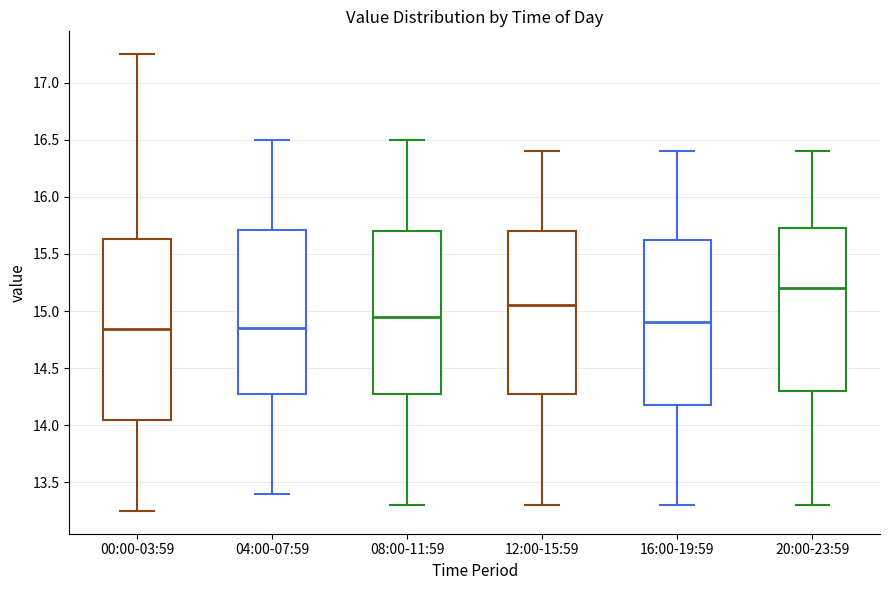

Reading left to right, transcribe this box plot: for each box, give where its median line is, the range the box spans, and where its two whiskers end, as read against the y-axis. The values are not printed on the chart, so give them approximately, as read against the axis.

00:00-03:59: median 14.85, box 14.05 to 15.65, whiskers 13.25 to 17.25
04:00-07:59: median 14.85, box 14.30 to 15.70, whiskers 13.40 to 16.50
08:00-11:59: median 14.95, box 14.30 to 15.70, whiskers 13.30 to 16.50
12:00-15:59: median 15.05, box 14.30 to 15.70, whiskers 13.30 to 16.40
16:00-19:59: median 14.90, box 14.20 to 15.65, whiskers 13.30 to 16.40
20:00-23:59: median 15.20, box 14.30 to 15.75, whiskers 13.30 to 16.40